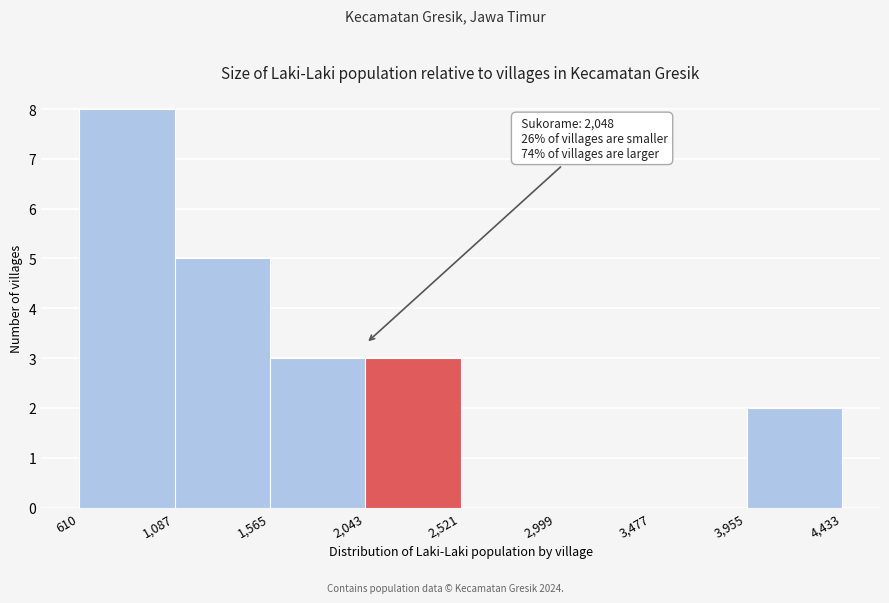

Over which range of the x-axis is the bar tallest?

610 to 1,087